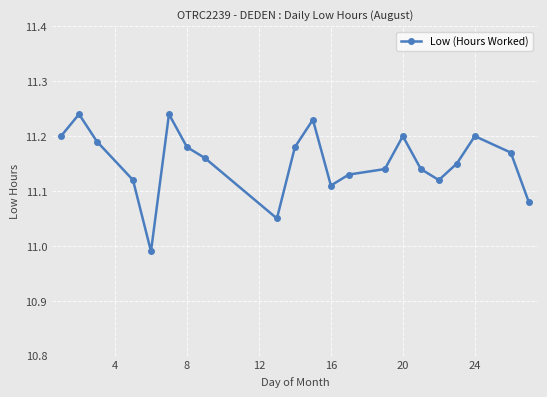

True or false: there are more than 1 points higher than both neighbors.

True